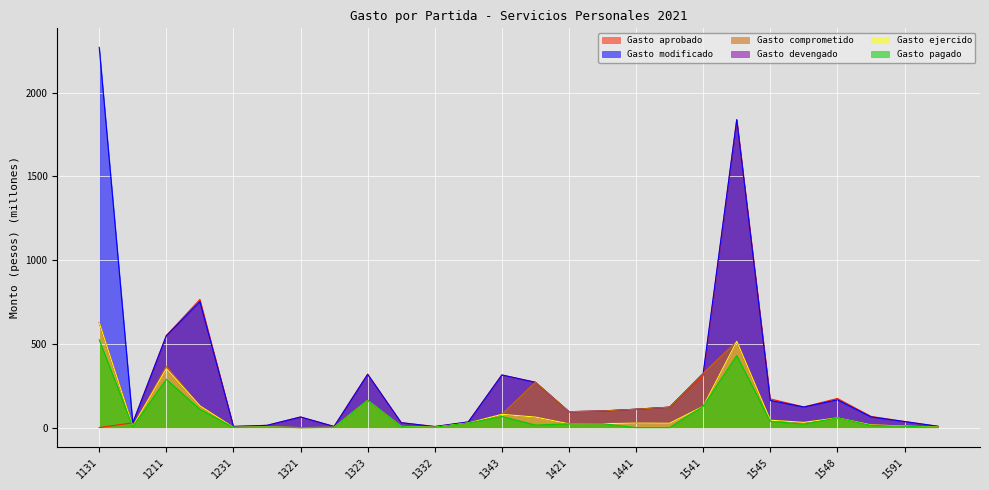

The value of Gasto pagado at 1131 is 249.1. True or false?

False